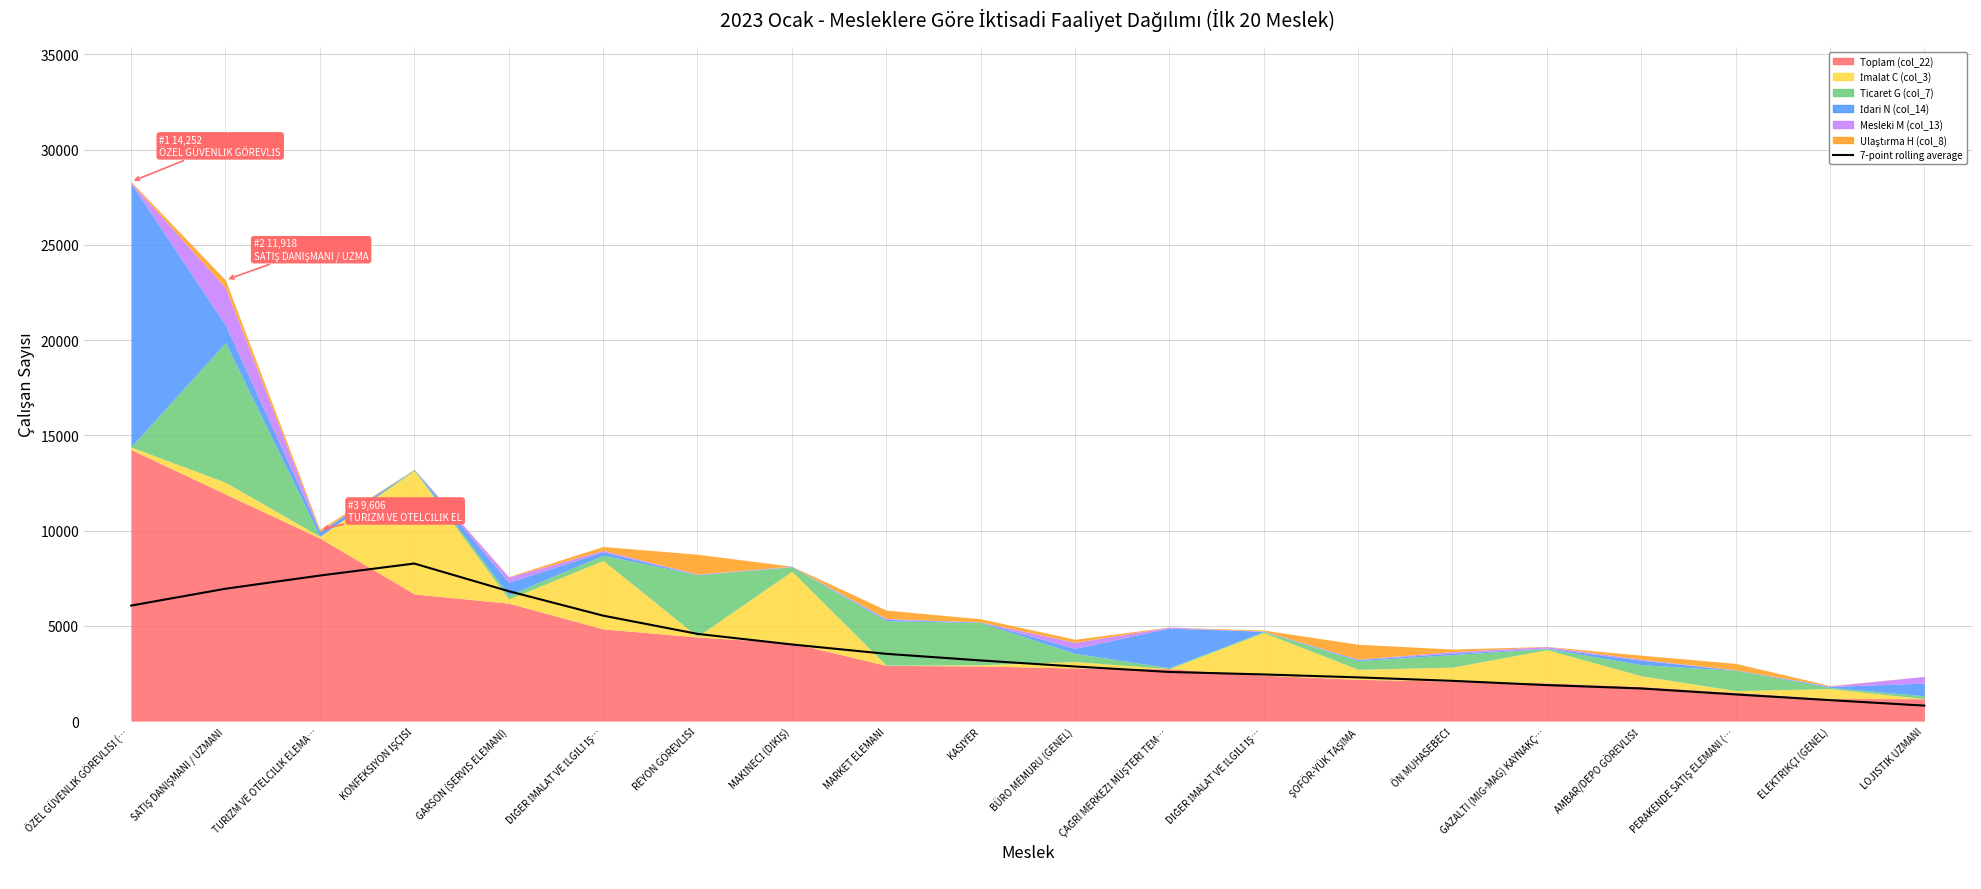

What is the sum of all values?

75839.1